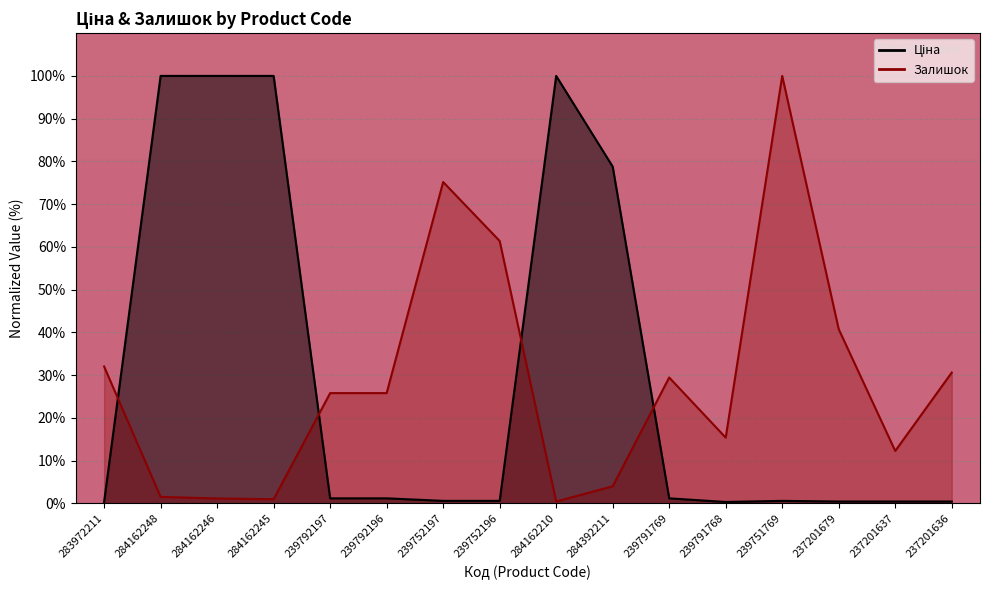

What are all the series names shown in the legend?

Ціна, Залишок